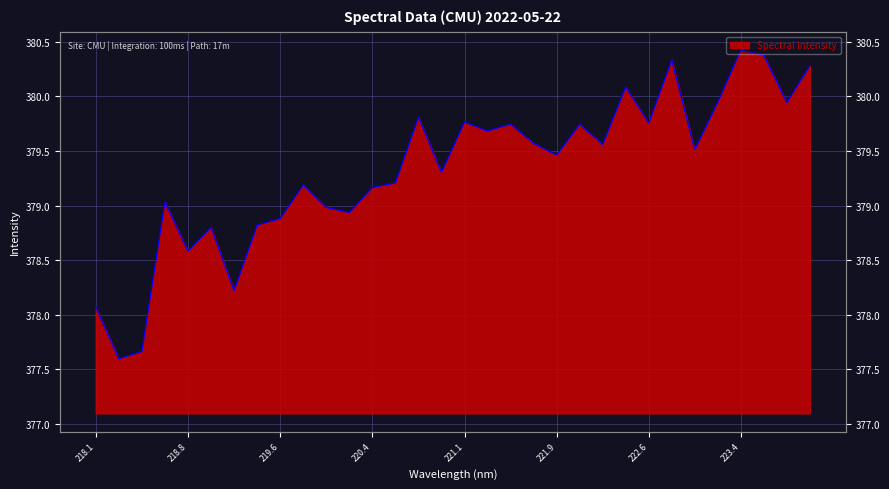

Which has a higher value, 218.8244 or 221.4993?

221.4993